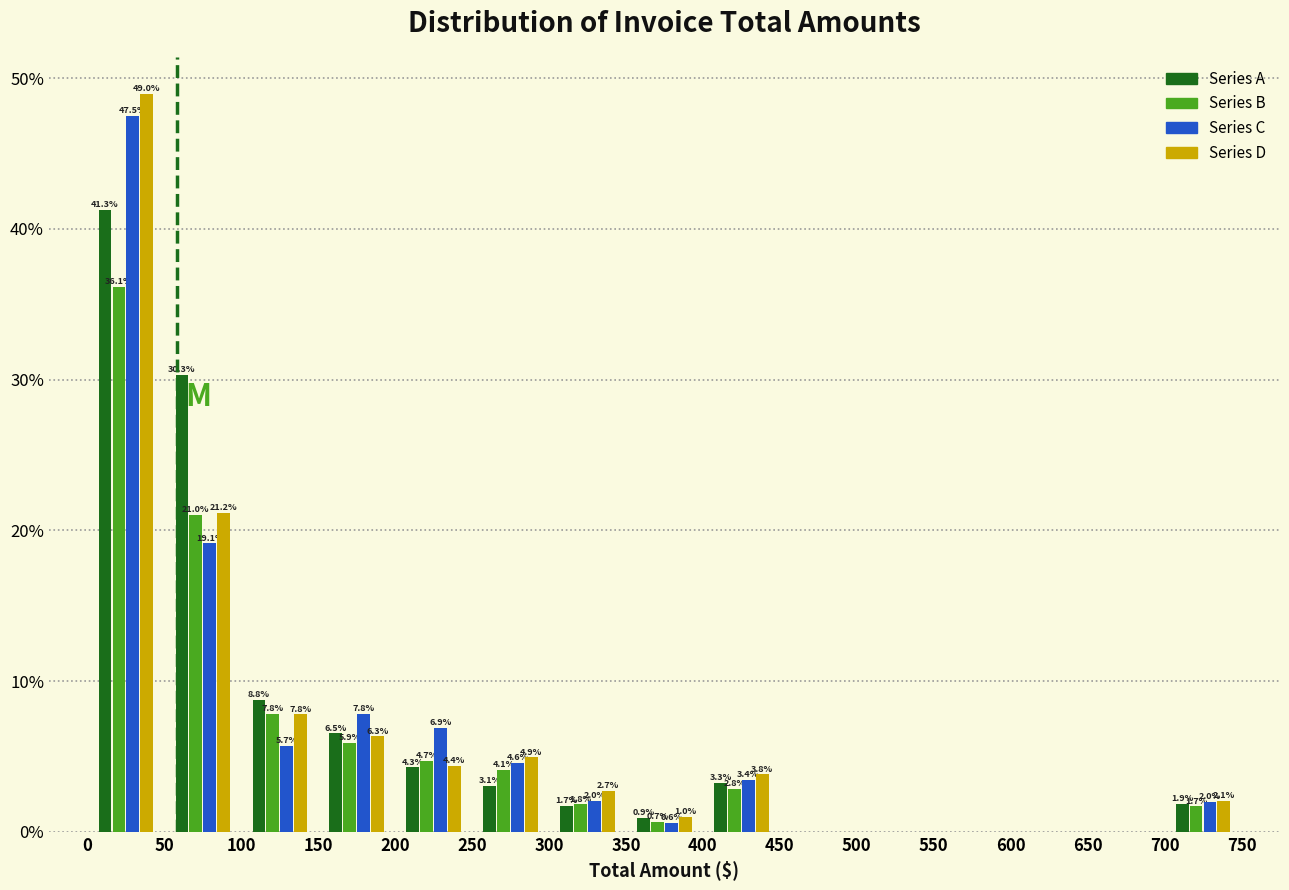

In the Series C series, which range on the x-axis has the tallest bar?

0 to 50